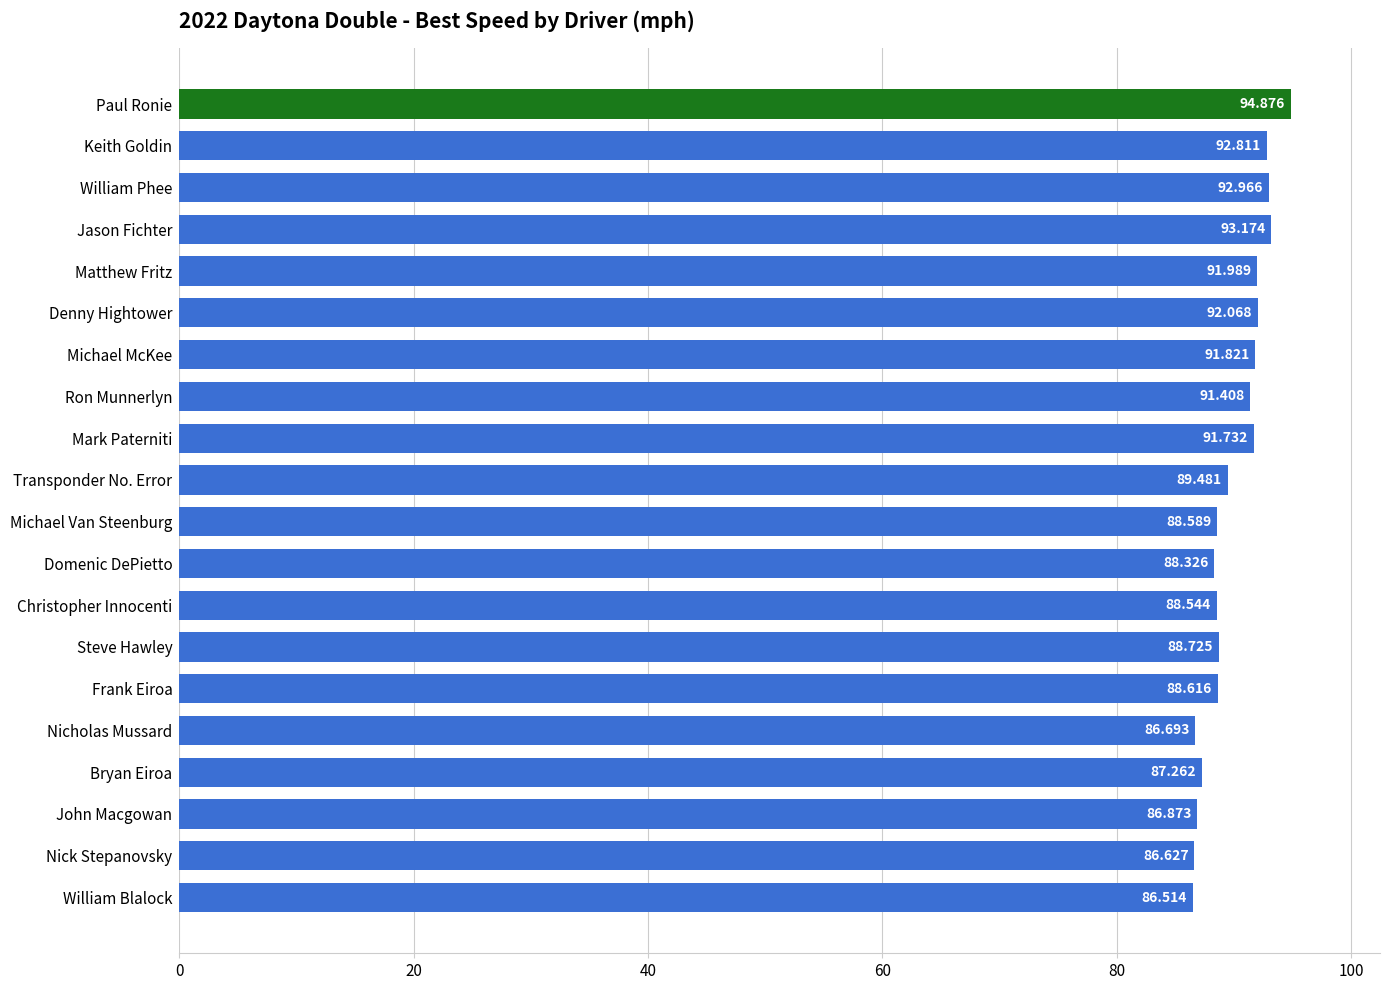

At which label is the value closest to 90?

Transponder No. Error